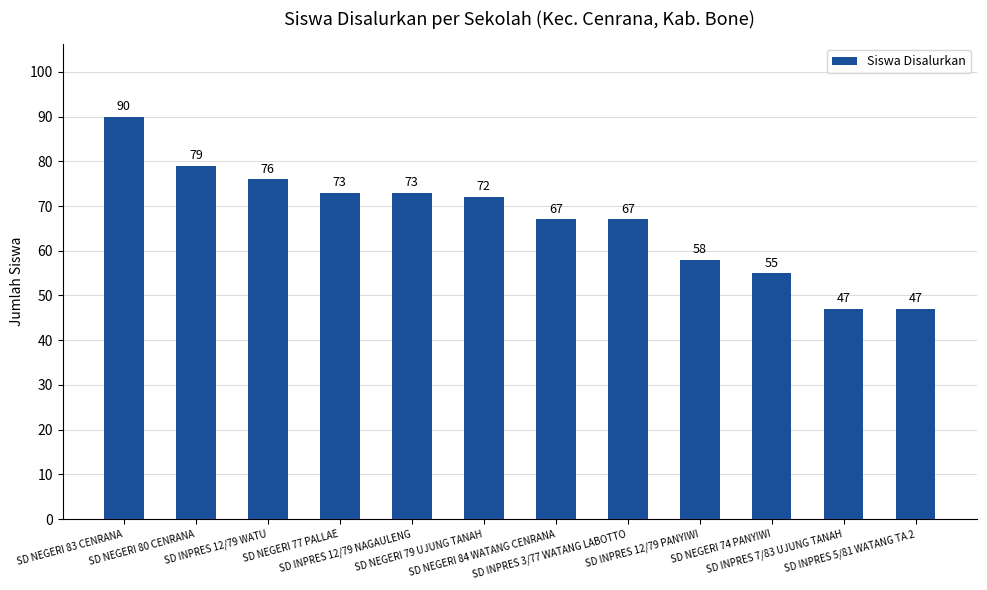

At which label does the data first exceed 72?

SD NEGERI 83 CENRANA